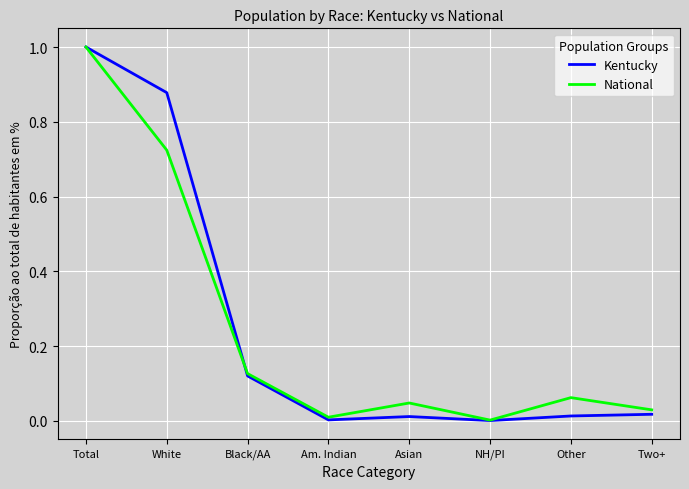

Which series has the widest spread of values?

Kentucky